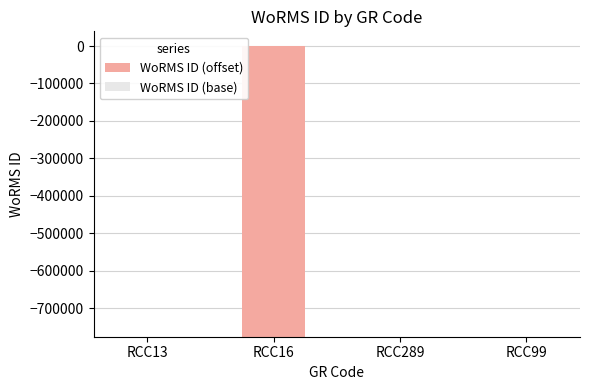

At which category is the sum across all series the highest?

RCC13